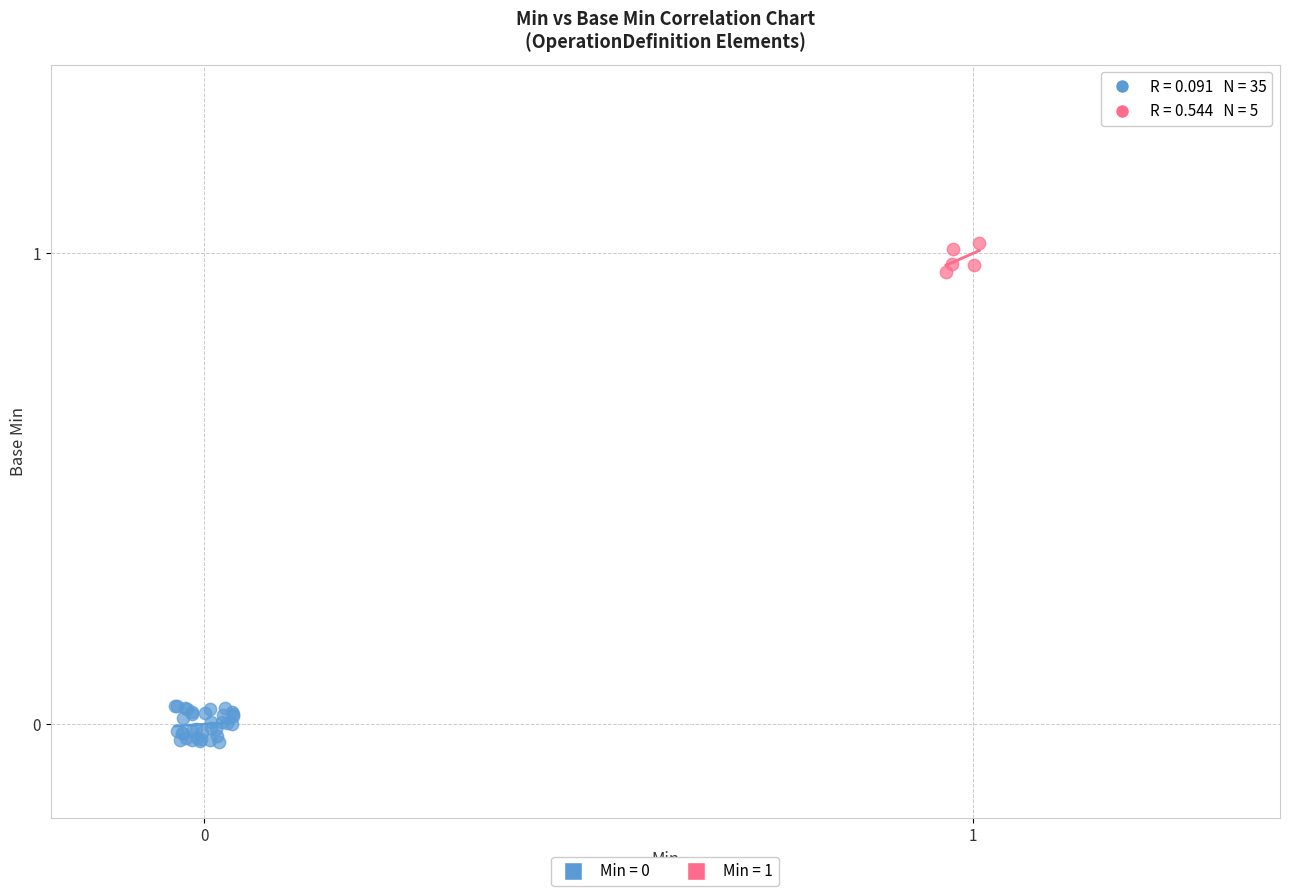

Which series reaches the maximum Y coordinate?

Min = 1